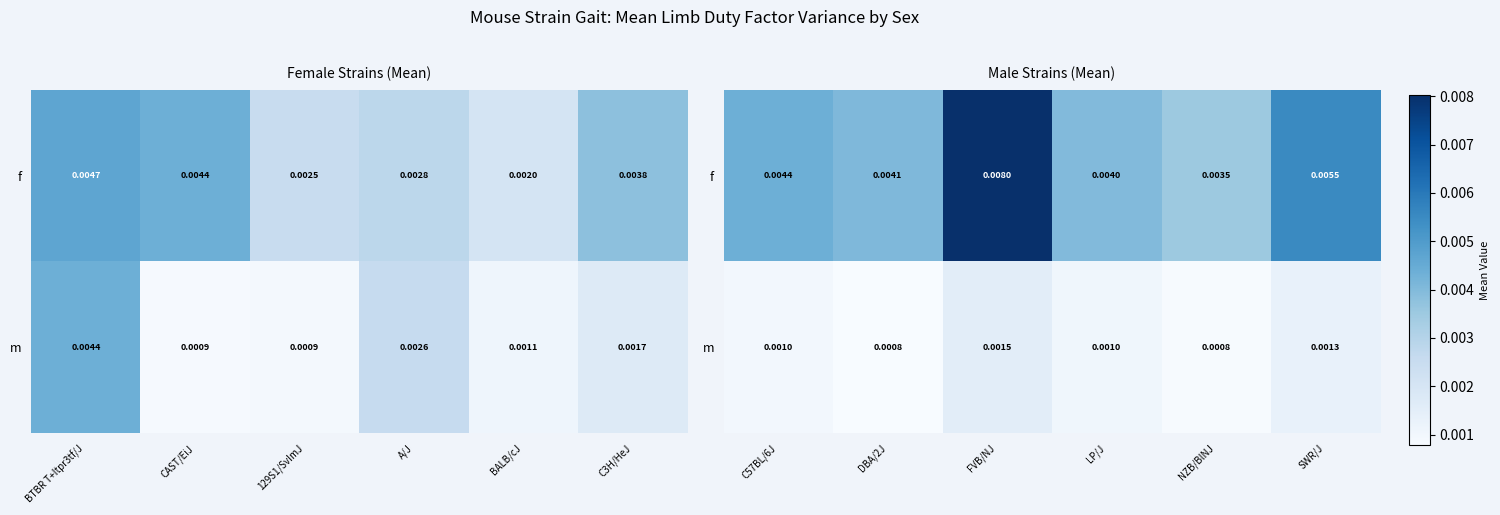

Which series has the widest spread of values?

f